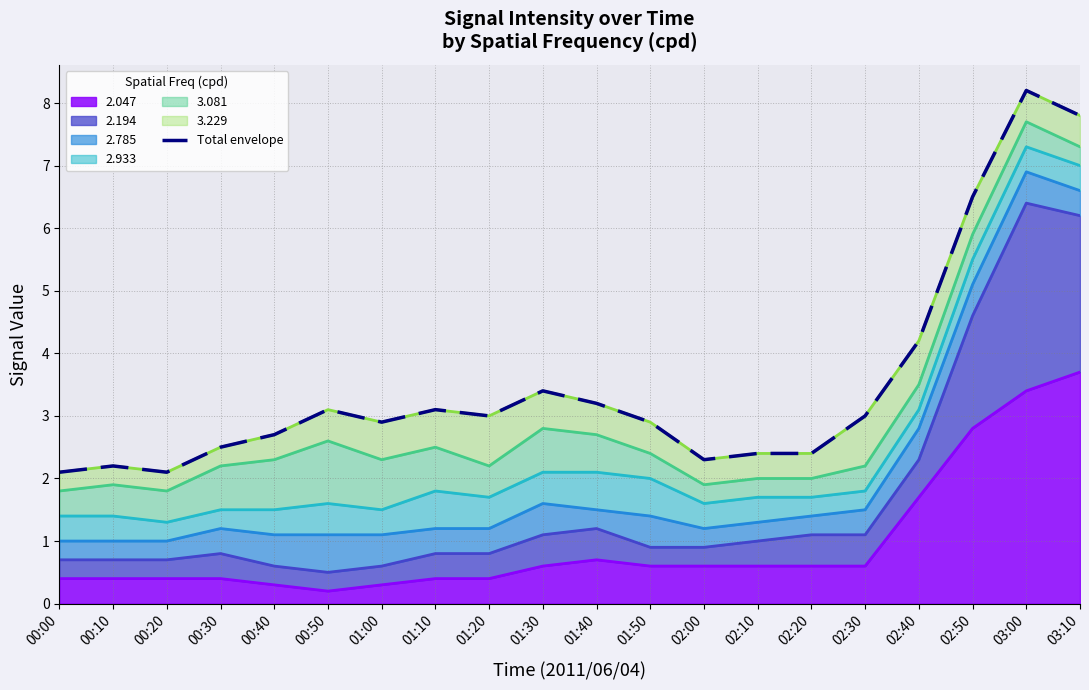

What is the value of the 20th point from the left?

7.8